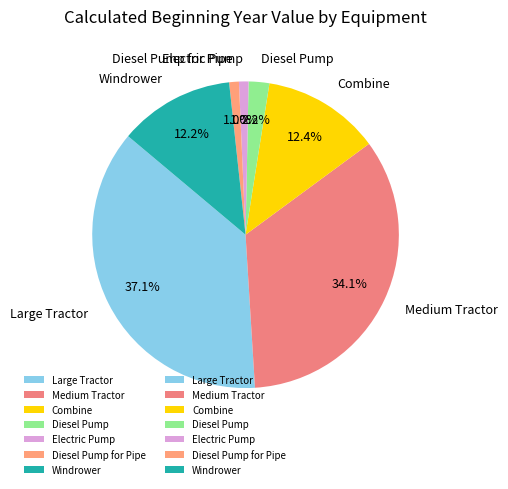

Count the number of slices in the pie.

7